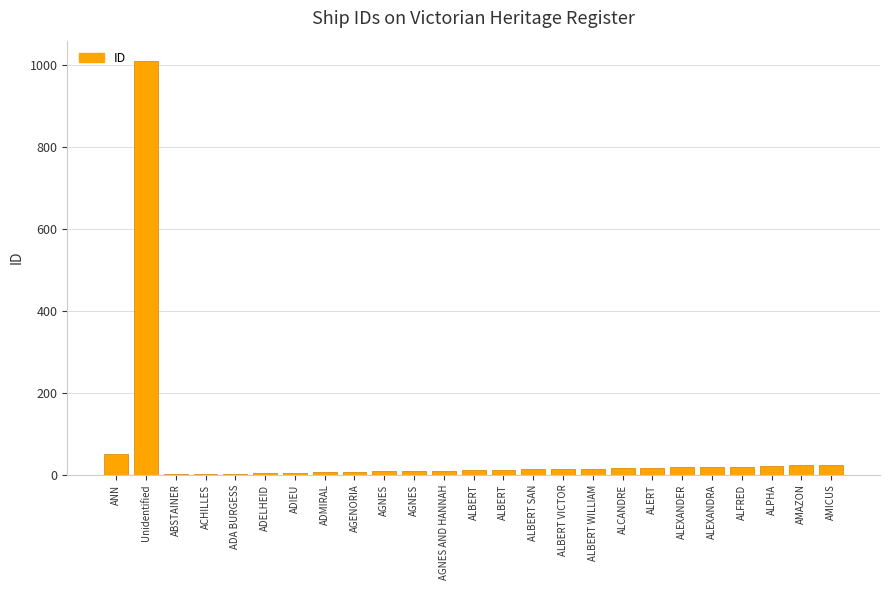

Are the bars horizontal?

No